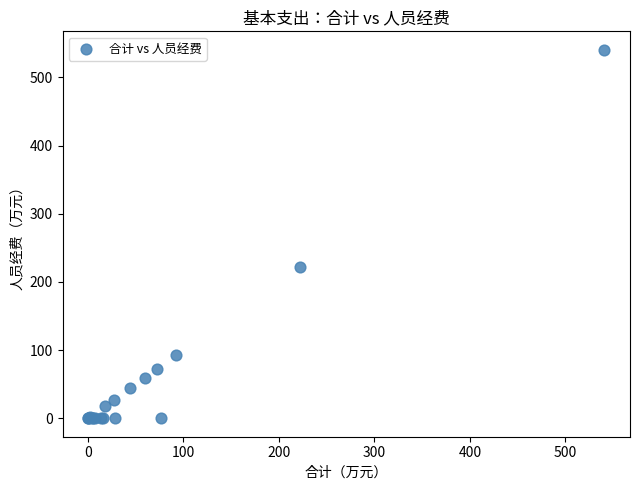

What Y value in the scatter plot is closest to 270?

222.6